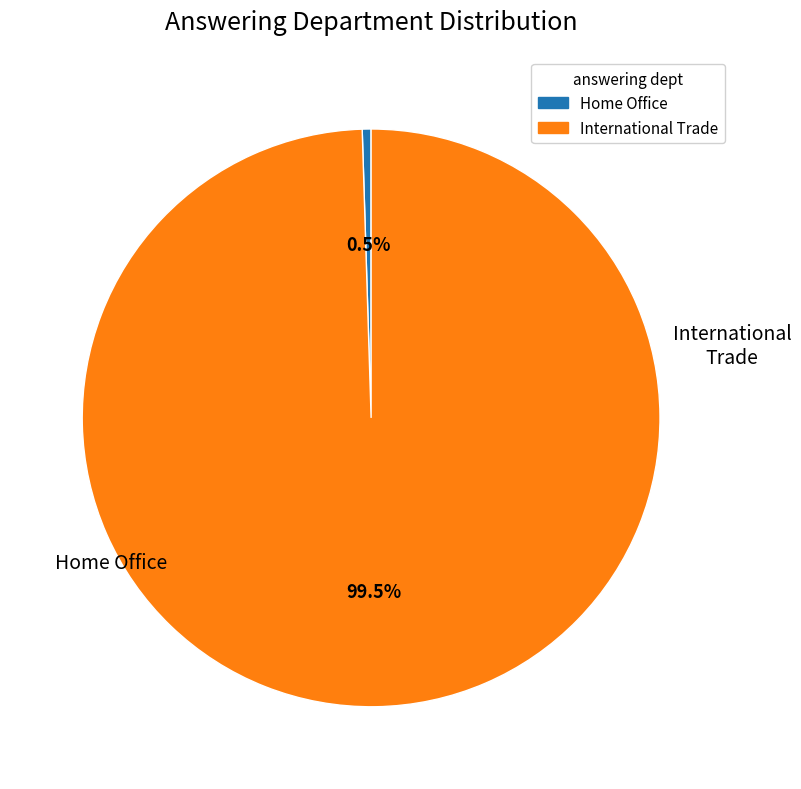

How many slices are in this pie chart?

2